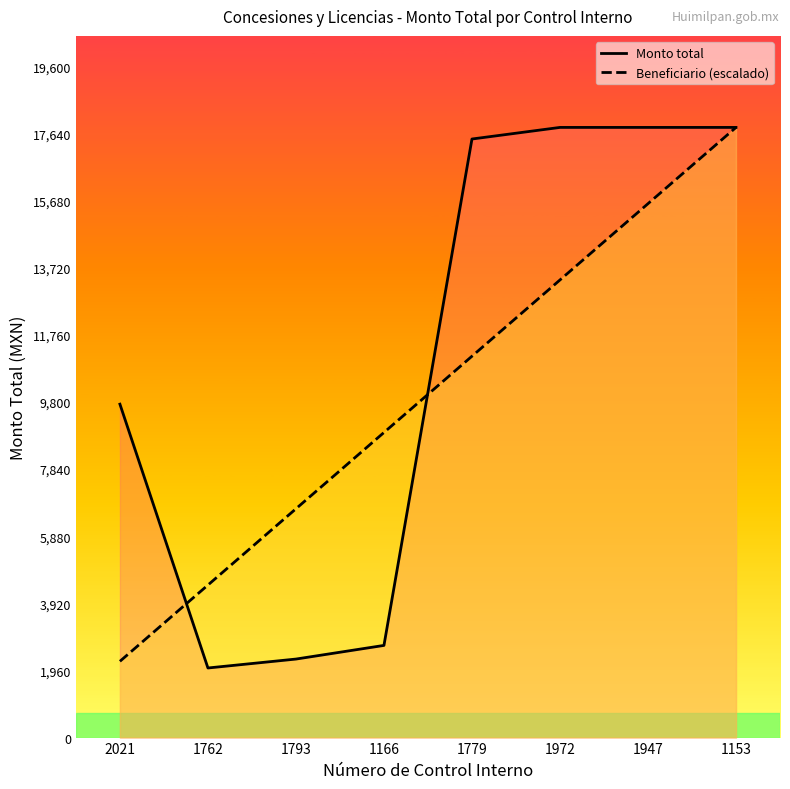

Reading left to right, what are all the values shown in this chart?

Monto total: 9736.6	2032.4	2293.0	2691.7	17479.8	17818.5	17818.5	17818.5
Beneficiario (escalado): 2227.3	4454.6	6681.9	8909.3	11136.6	13363.9	15591.2	17818.5